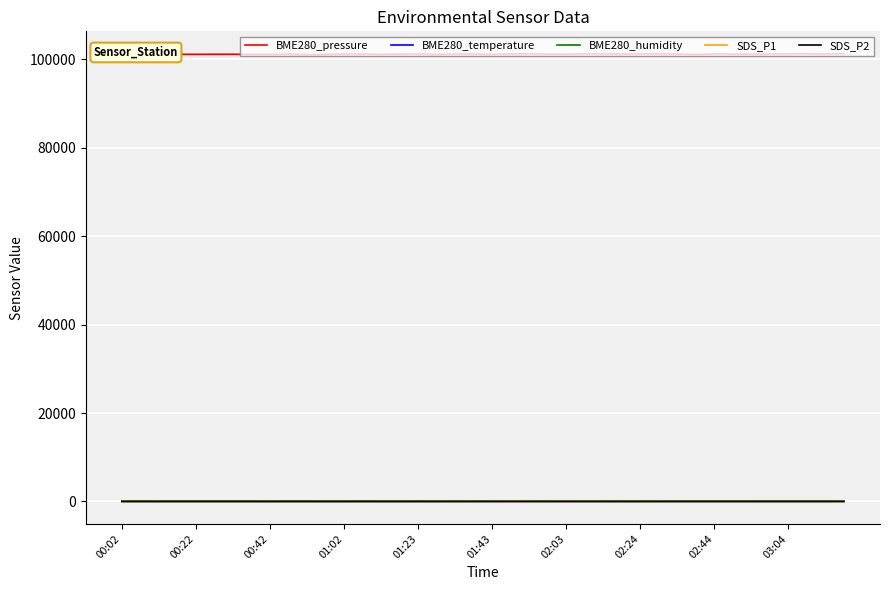

True or false: BME280_pressure and BME280_humidity intersect in this chart.

False